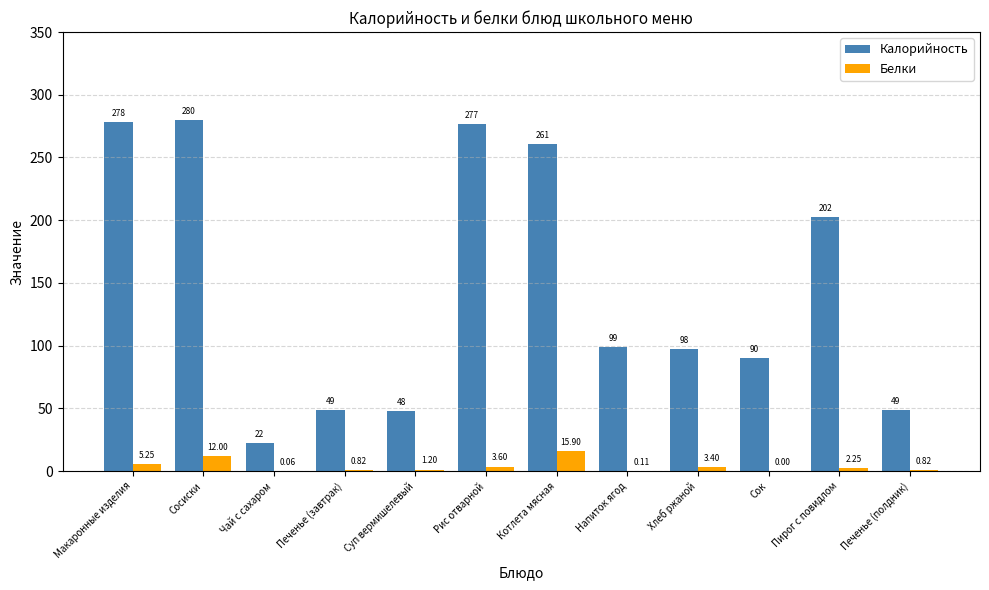

Which label corresponds to the largest value in the chart?

Сосиски